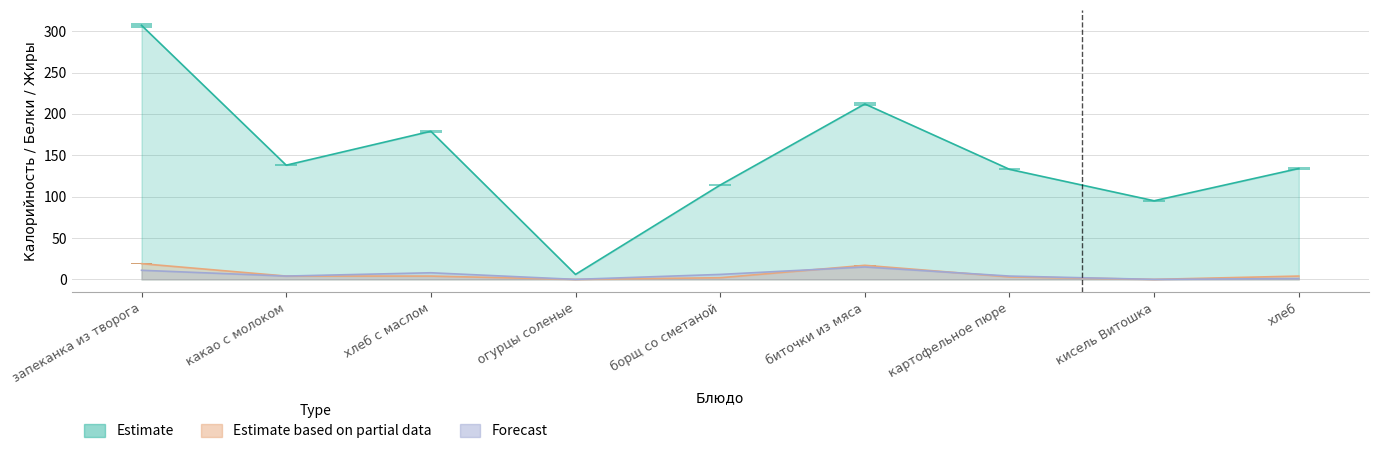

Is it true that Estimate equals 6 at огурцы соленые?

True